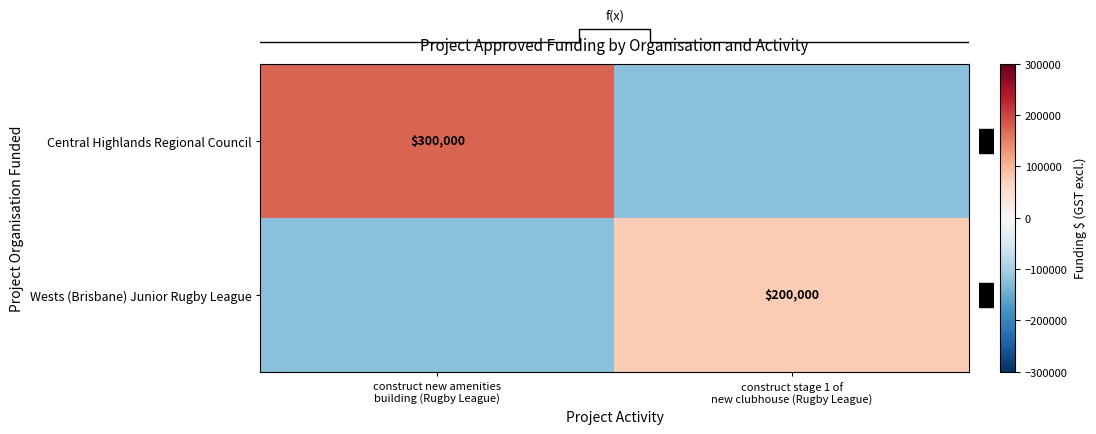

At which label does Wests (Brisbane) Junior Rugby League reach its minimum?

construct new amenities building (Rugby League)